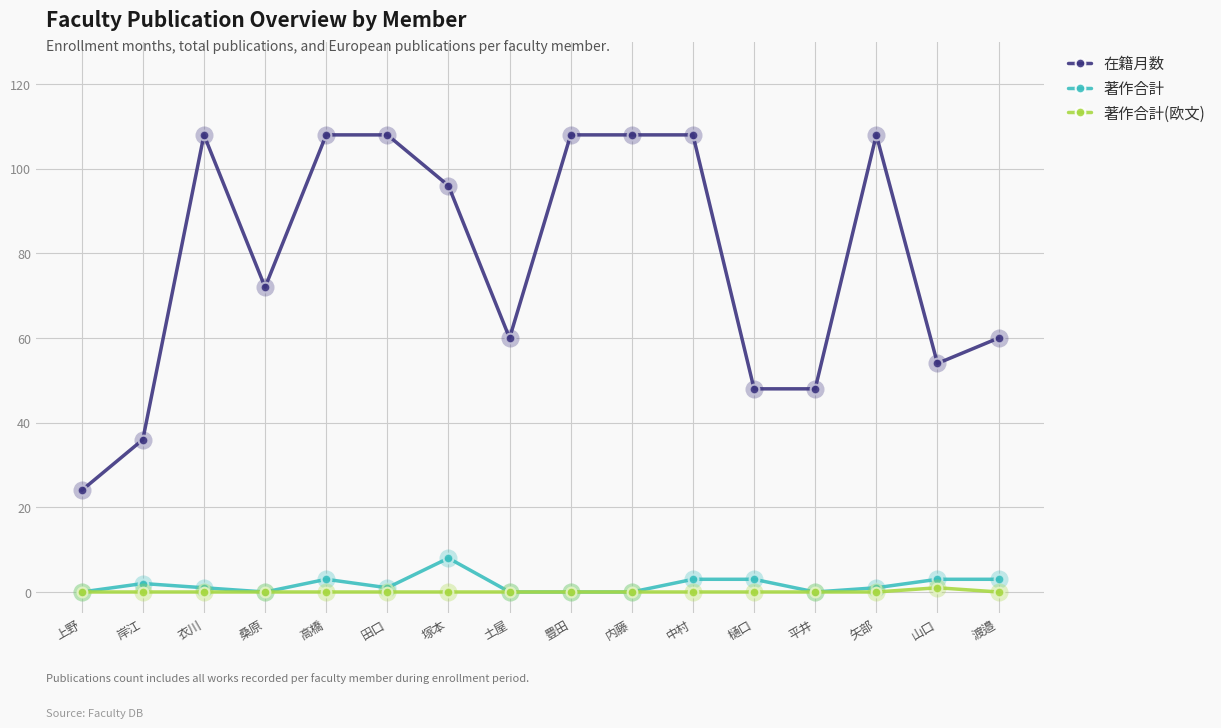

What is the sum of all 著作合計 values?

28